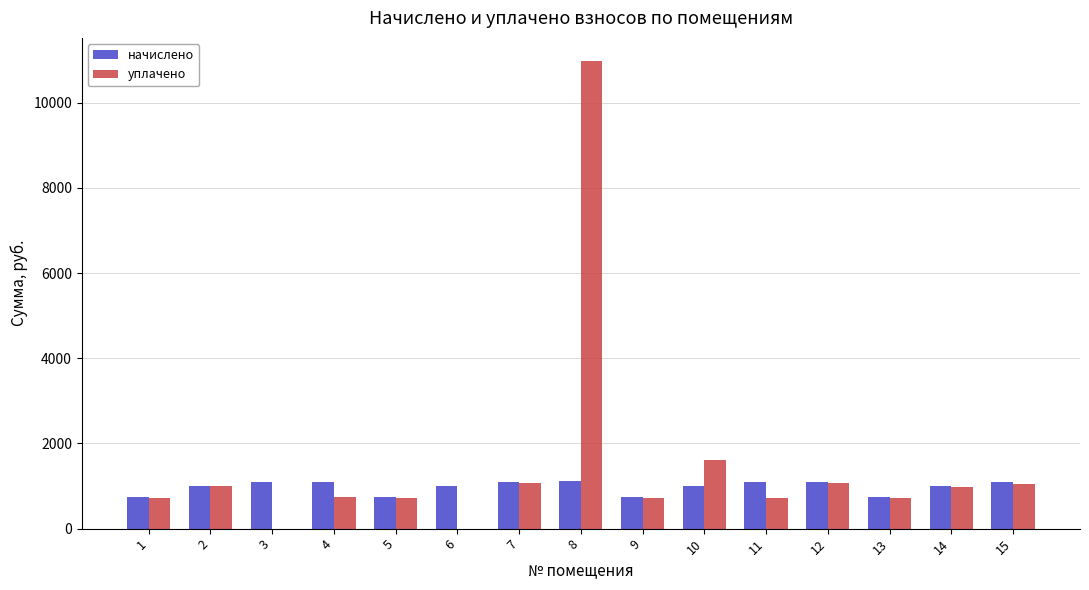

How many groups of bars are there?

15